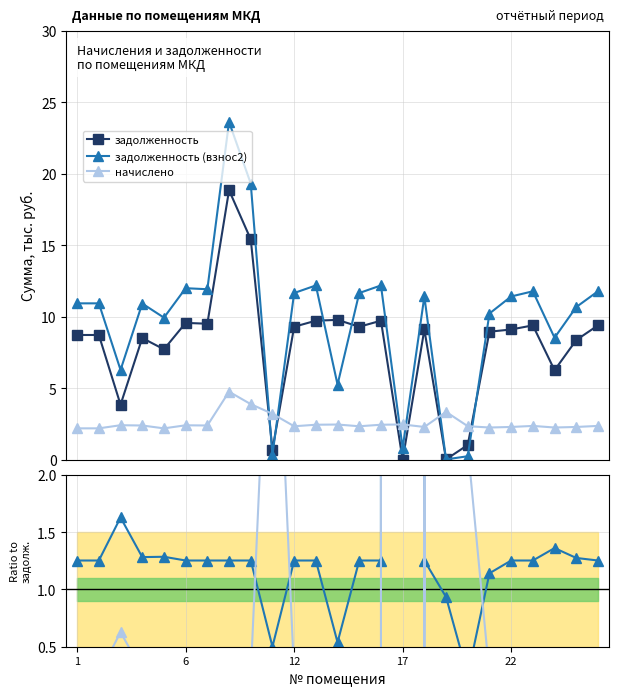

True or false: задолженность (взнос2) has a value of 0.5 at 17.

False